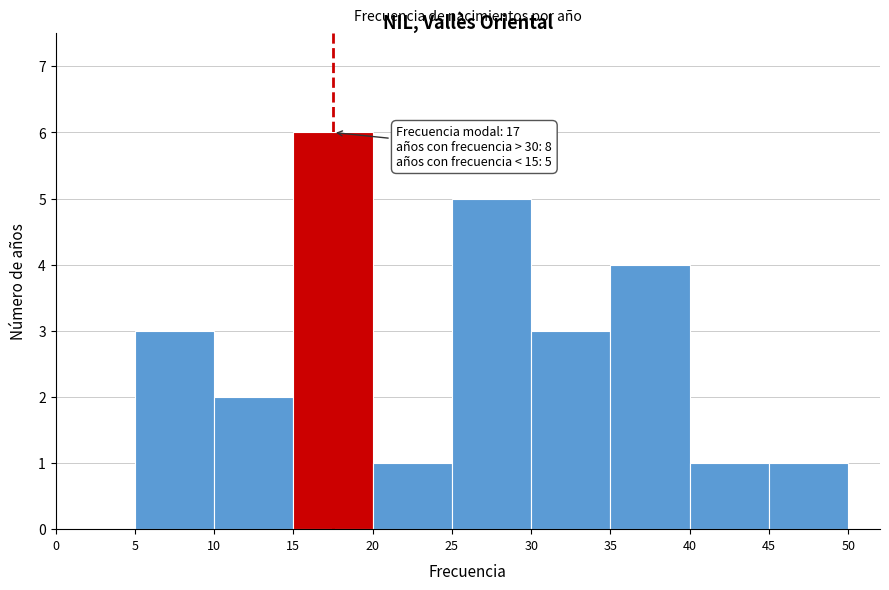

Over which range of the x-axis is the bar tallest?

15 to 20